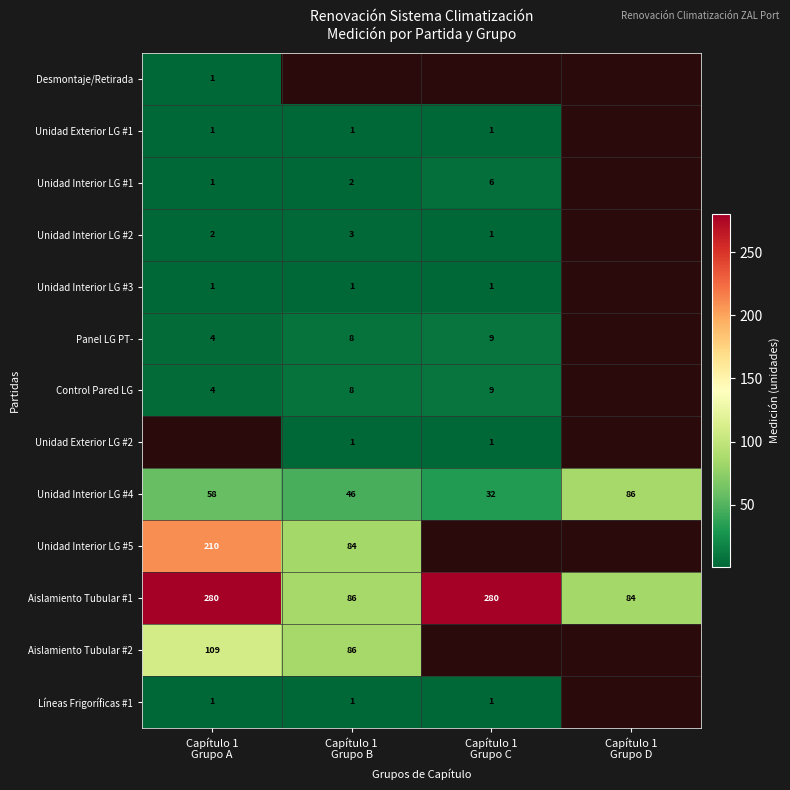

What is the minimum value for Aislamiento Tubular #1?

84